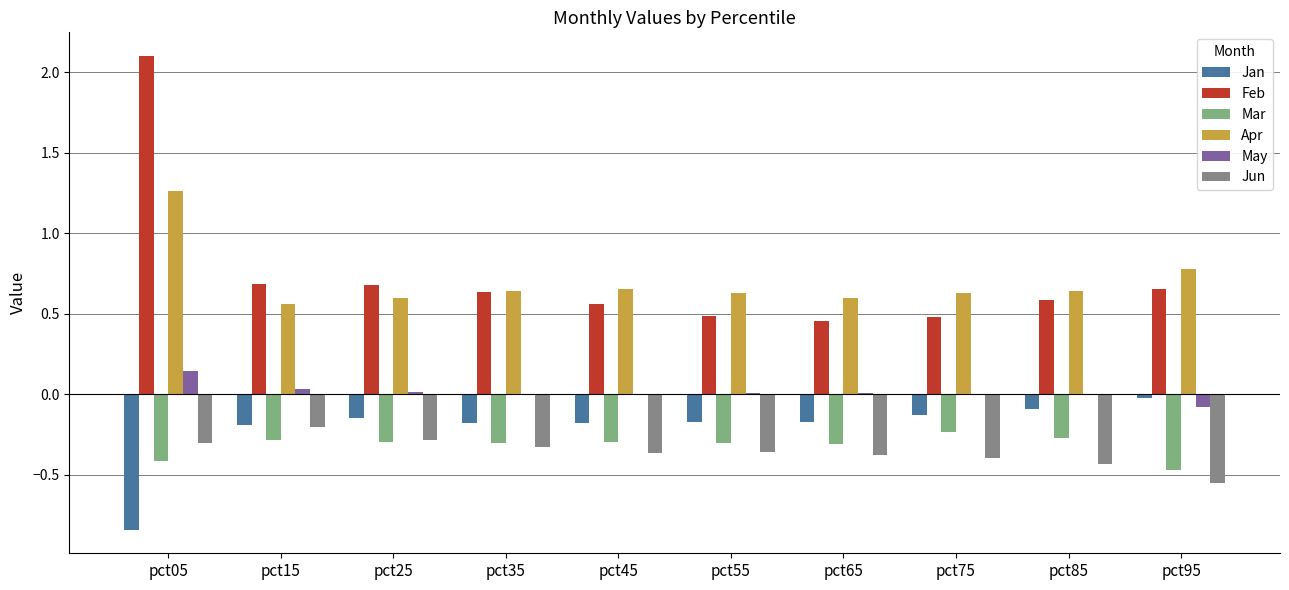

At which label is Jan closest to 0?

pct95